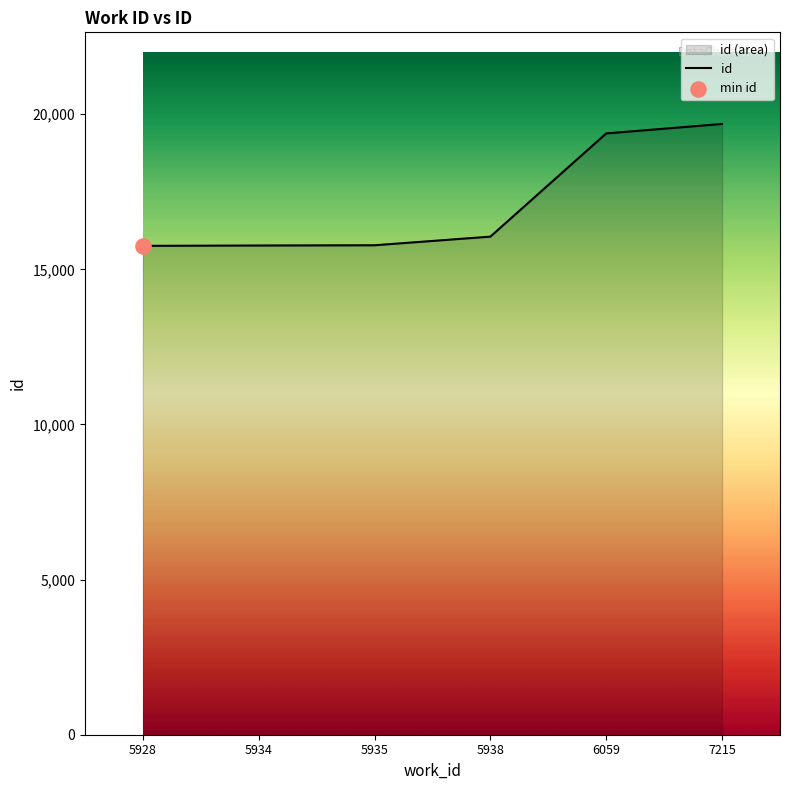

What is the change in value from 5928 to 7215?

+3929